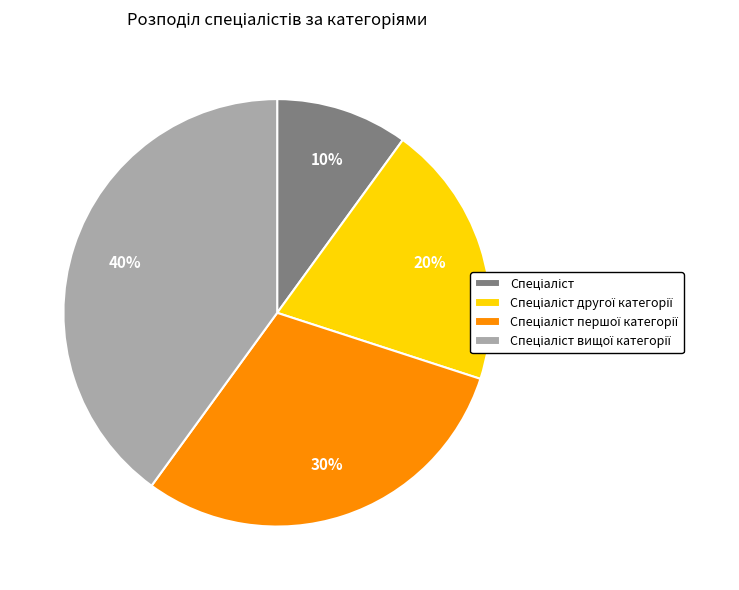

Is there any slice that represents more than half of the pie?

No